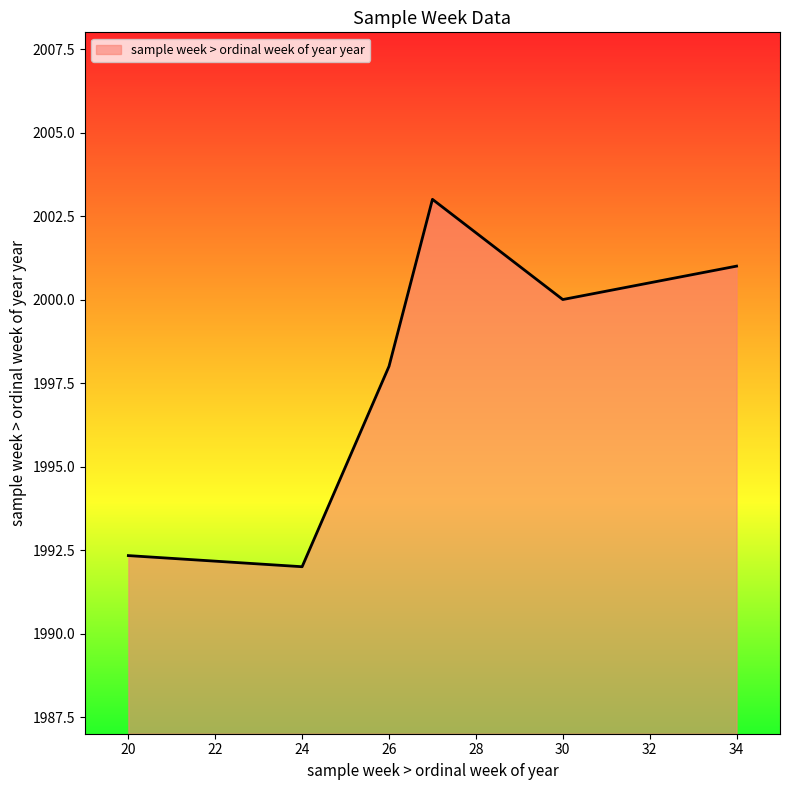

What is the minimum value shown in the chart?

1992.0